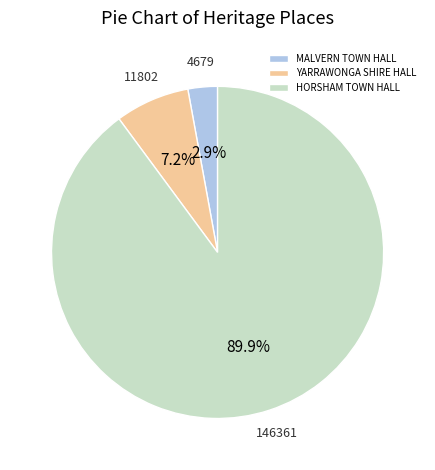

What is the smallest slice in the pie chart?

MALVERN TOWN HALL